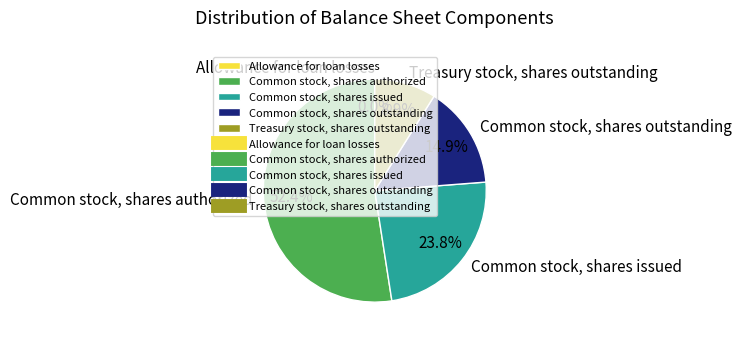

Which slice represents more than half of the pie?

Common stock, shares authorized